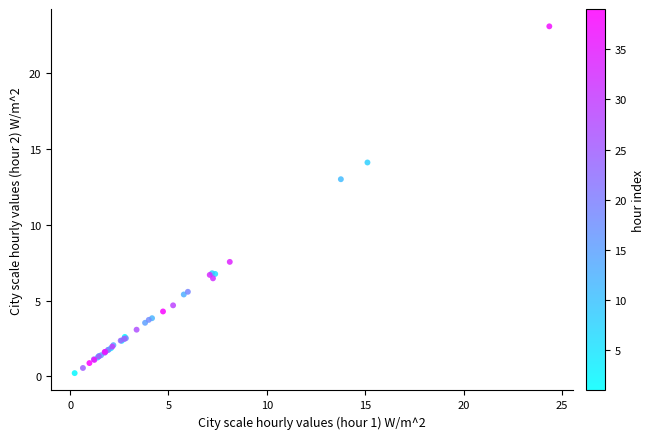

What Y value in the scatter plot is closest to 11?

13.0